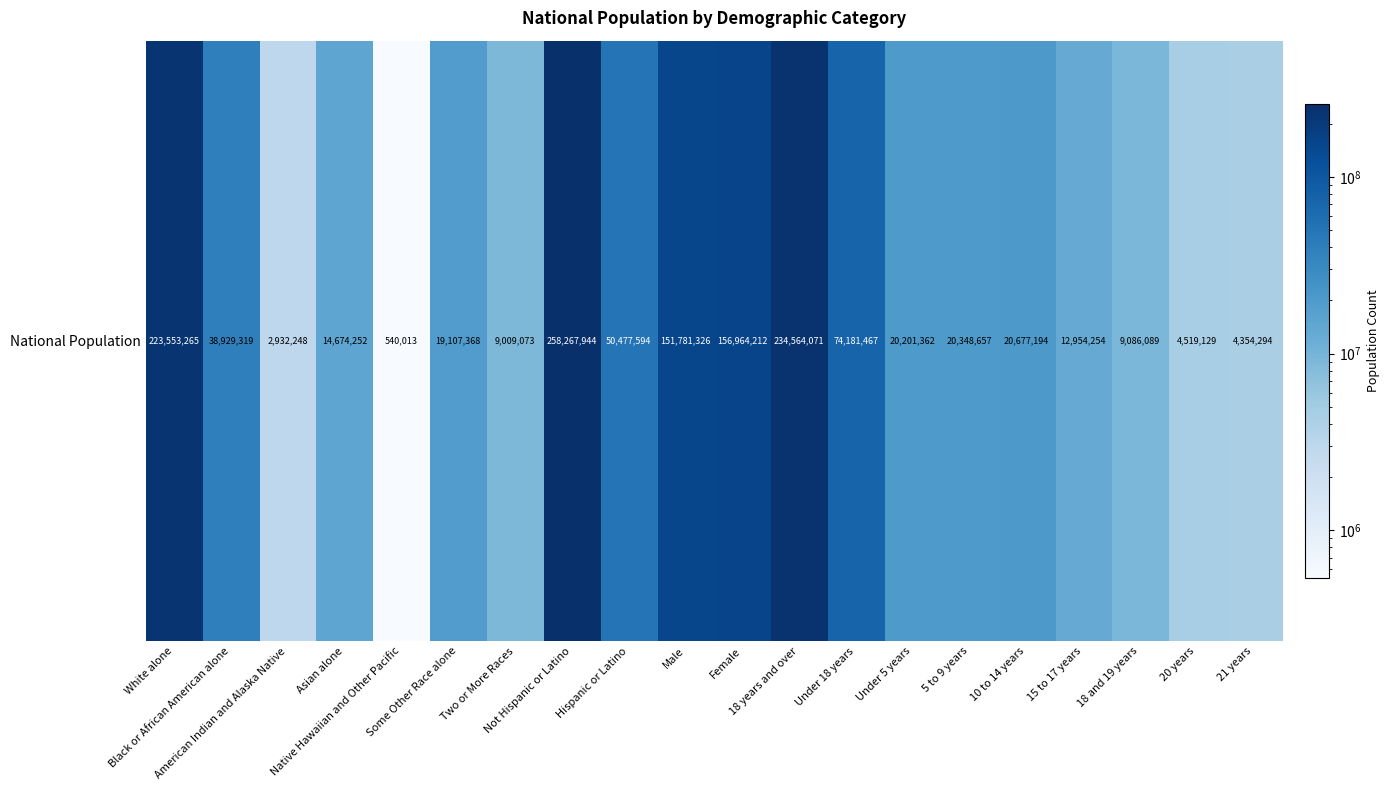

Reading left to right, transcribe all the data shown in this chart.

White alone=223553265	Black or African American alone=38929319	American Indian and Alaska Native=2932248	Asian alone=14674252	Native Hawaiian and Other Pacific=540013	Some Other Race alone=19107368	Two or More Races=9009073	Not Hispanic or Latino=258267944	Hispanic or Latino=50477594	Male=151781326	Female=156964212	18 years and over=234564071	Under 18 years=74181467	Under 5 years=20201362	5 to 9 years=20348657	10 to 14 years=20677194	15 to 17 years=12954254	18 and 19 years=9086089	20 years=4519129	21 years=4354294